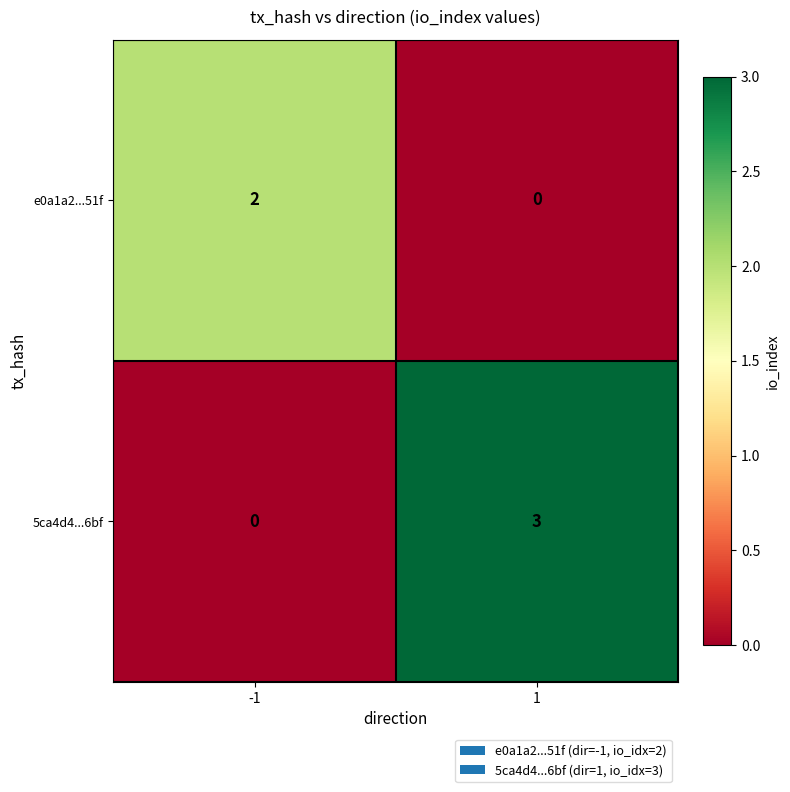

At which category is the sum across all series the highest?

1